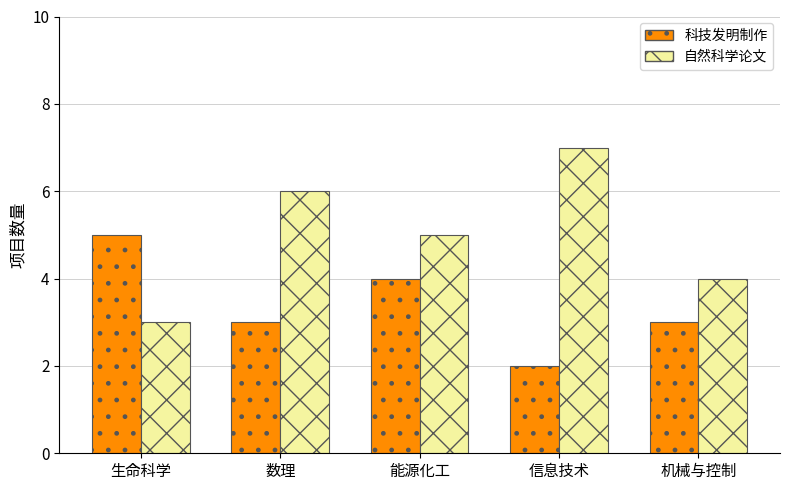

What is the maximum value shown in the chart?

7